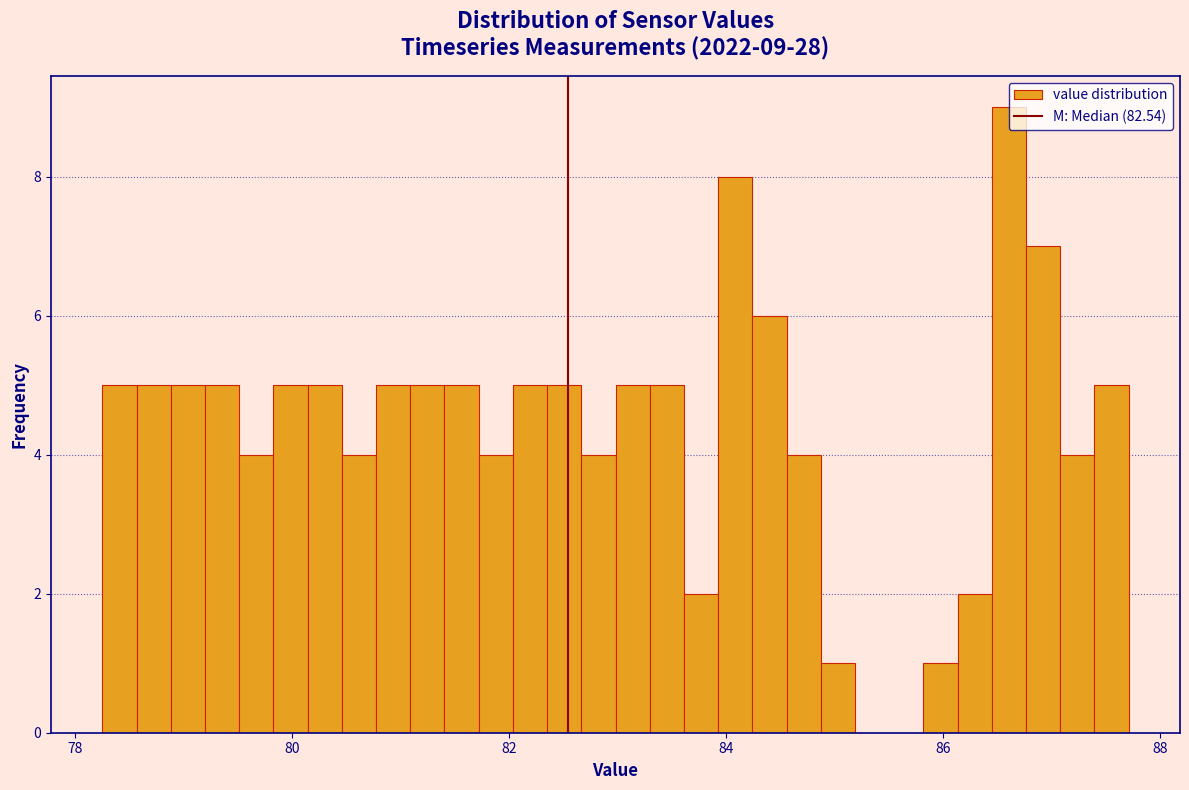

Around what value on the x-axis is the tallest bar? Give the approximate position of its centre, as read against the axis.

86.6